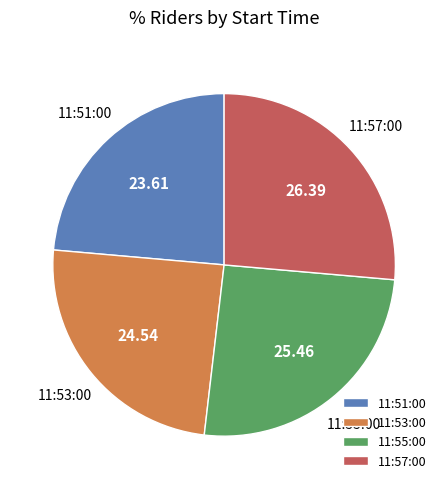

The 11:55:00 slice represents 14% of the pie. True or false?

False